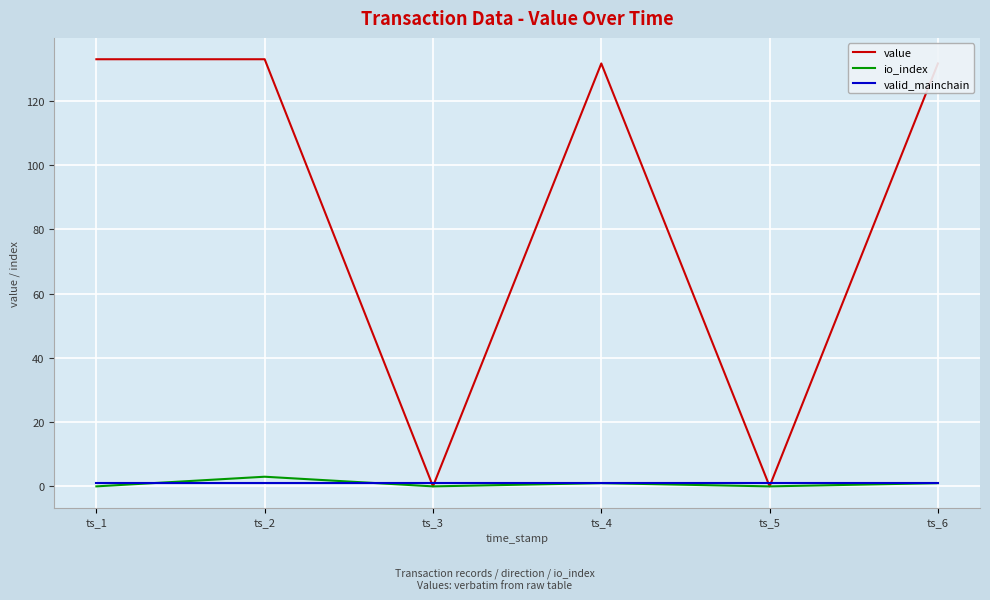

Which series has the widest spread of values?

value